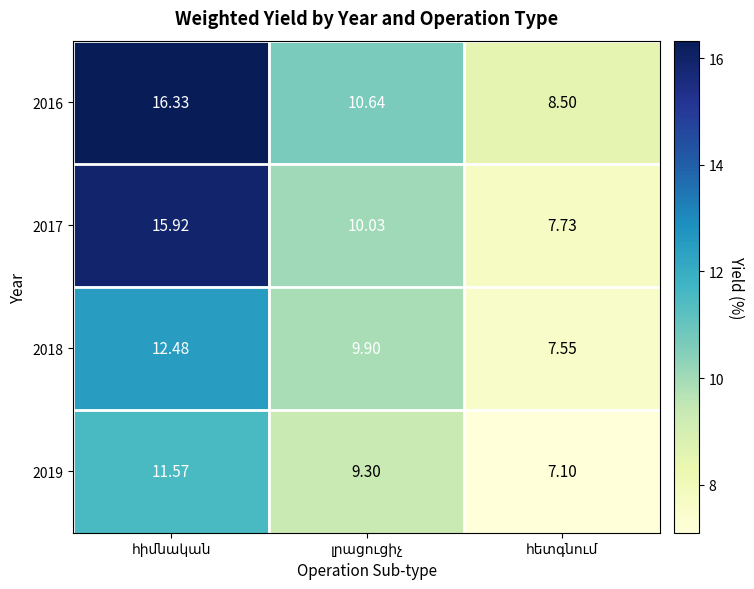

List the series in order of their overall mean, highest first.

2016, 2017, 2018, 2019